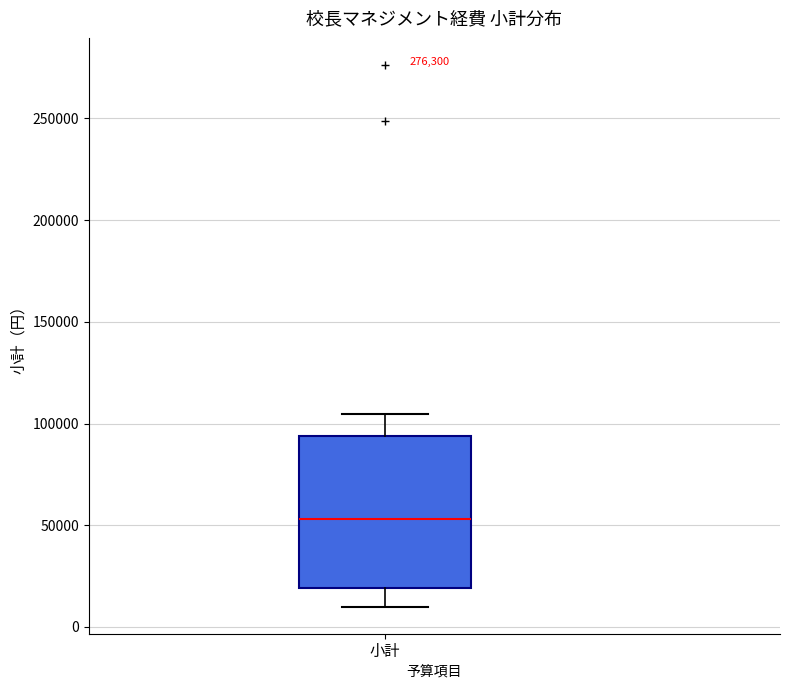

Read this box plot against the y-axis: the position of the median line, the range covered by the box, and the ends of both whiskers. The values are not printed on the chart, so give them approximately, as read against the axis.

median 55000, box 20000 to 95000, whiskers 10000 to 105000